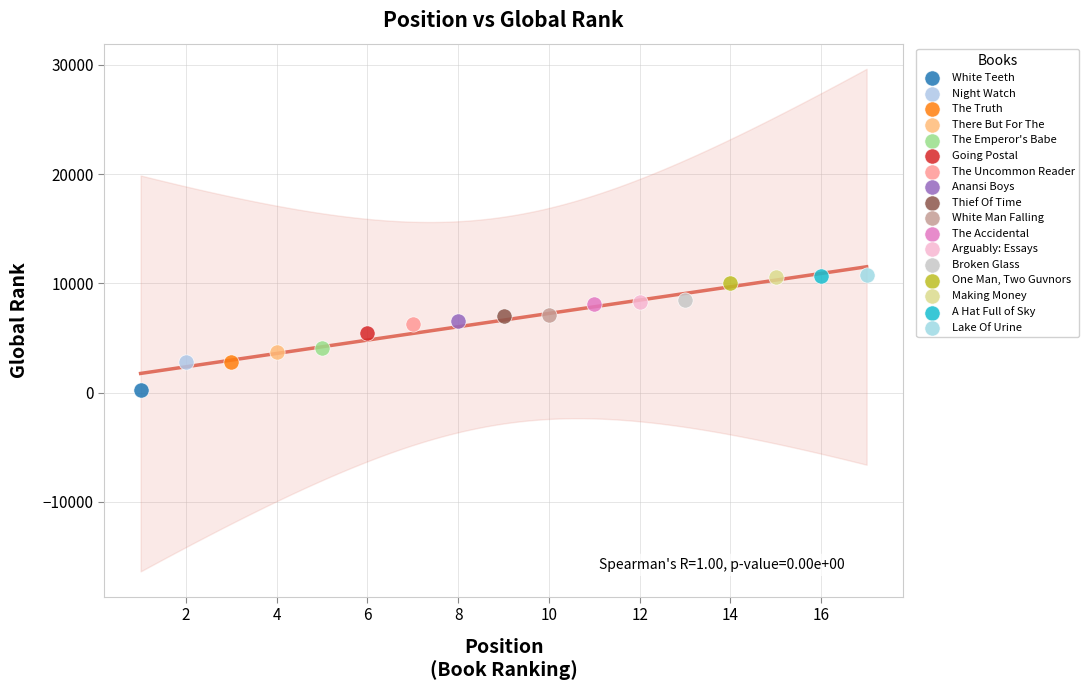

Which series contains the lowest Y value?

White Teeth